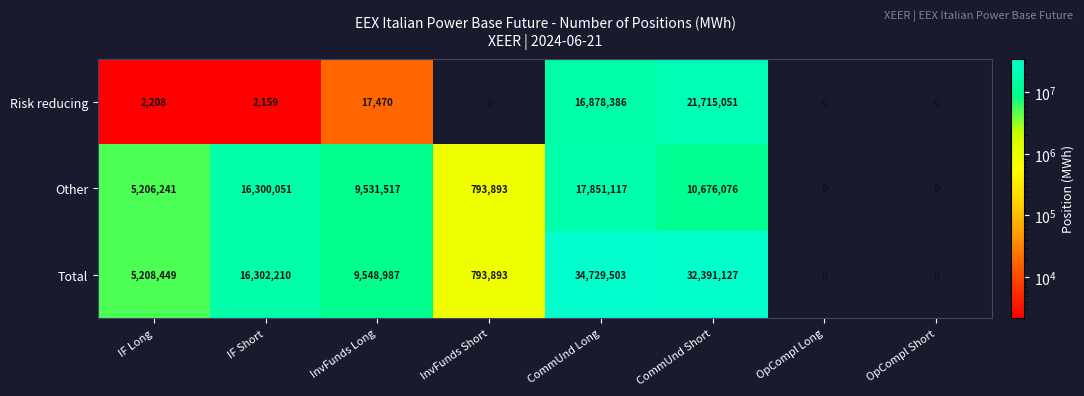

Between IF Short and CommUnd Short, which series saw the biggest shift?

Risk reducing